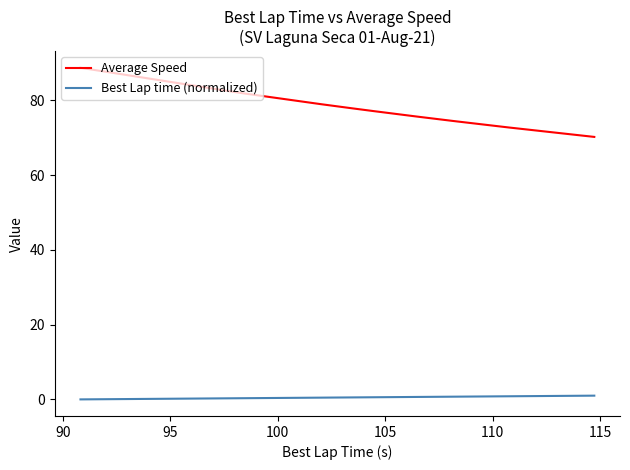

What is the maximum value shown in the chart?

88.7